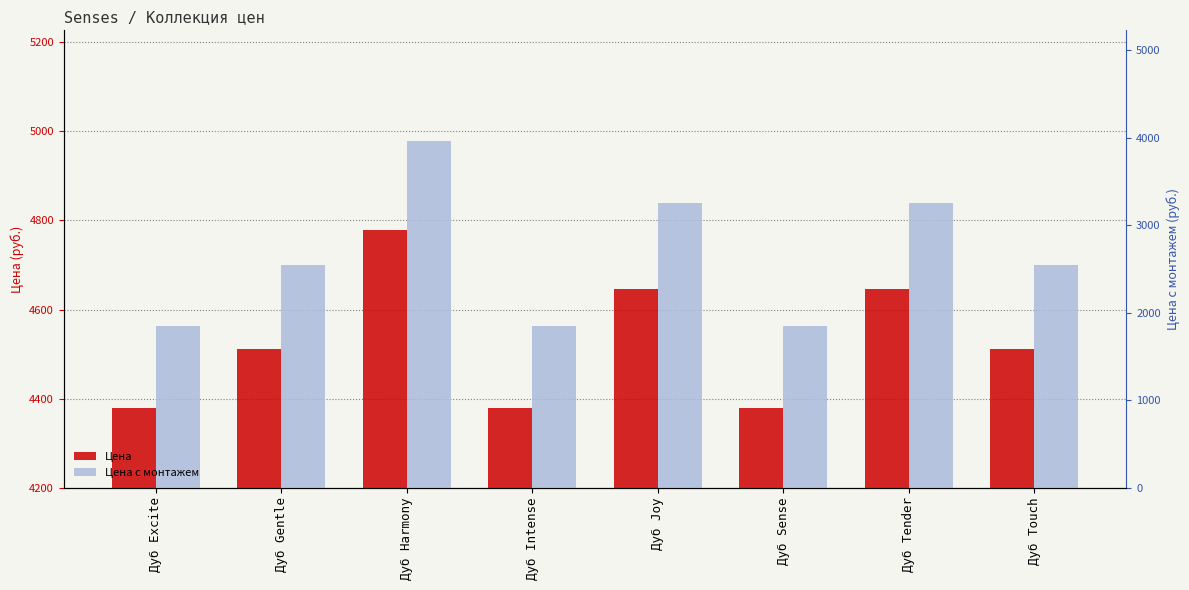

What is the spread (max minus min) of values at Дуб Harmony?

199.1